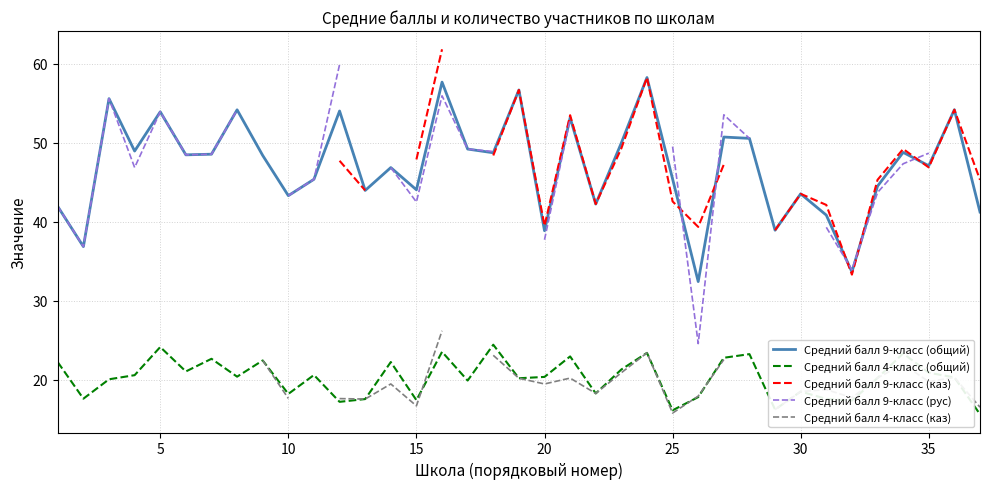

The value of Средний балл 4-класс (общий) at 5 is 24.2. True or false?

True